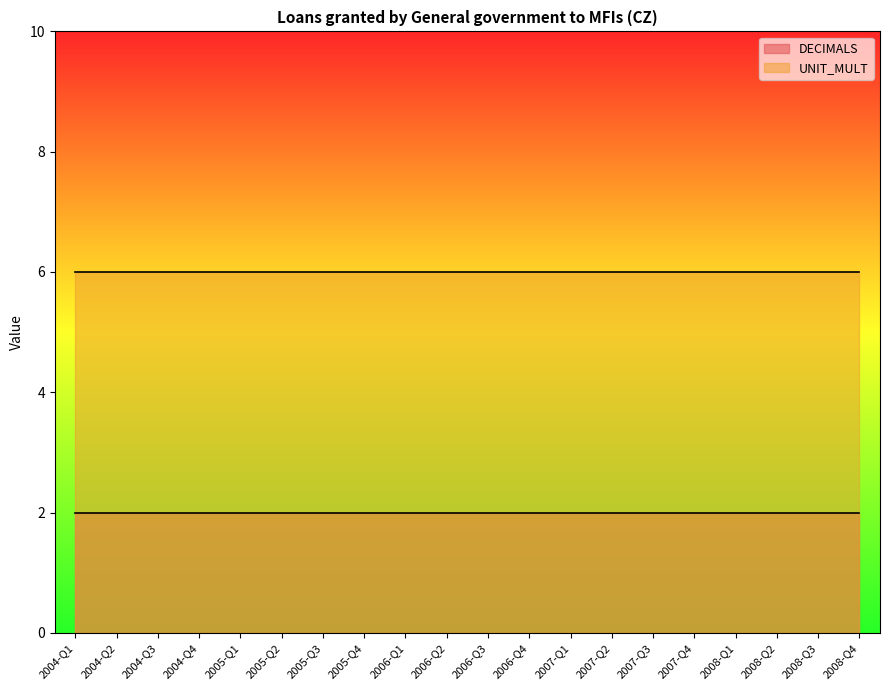

What is the label of the 3rd point from the left?

2004-Q3